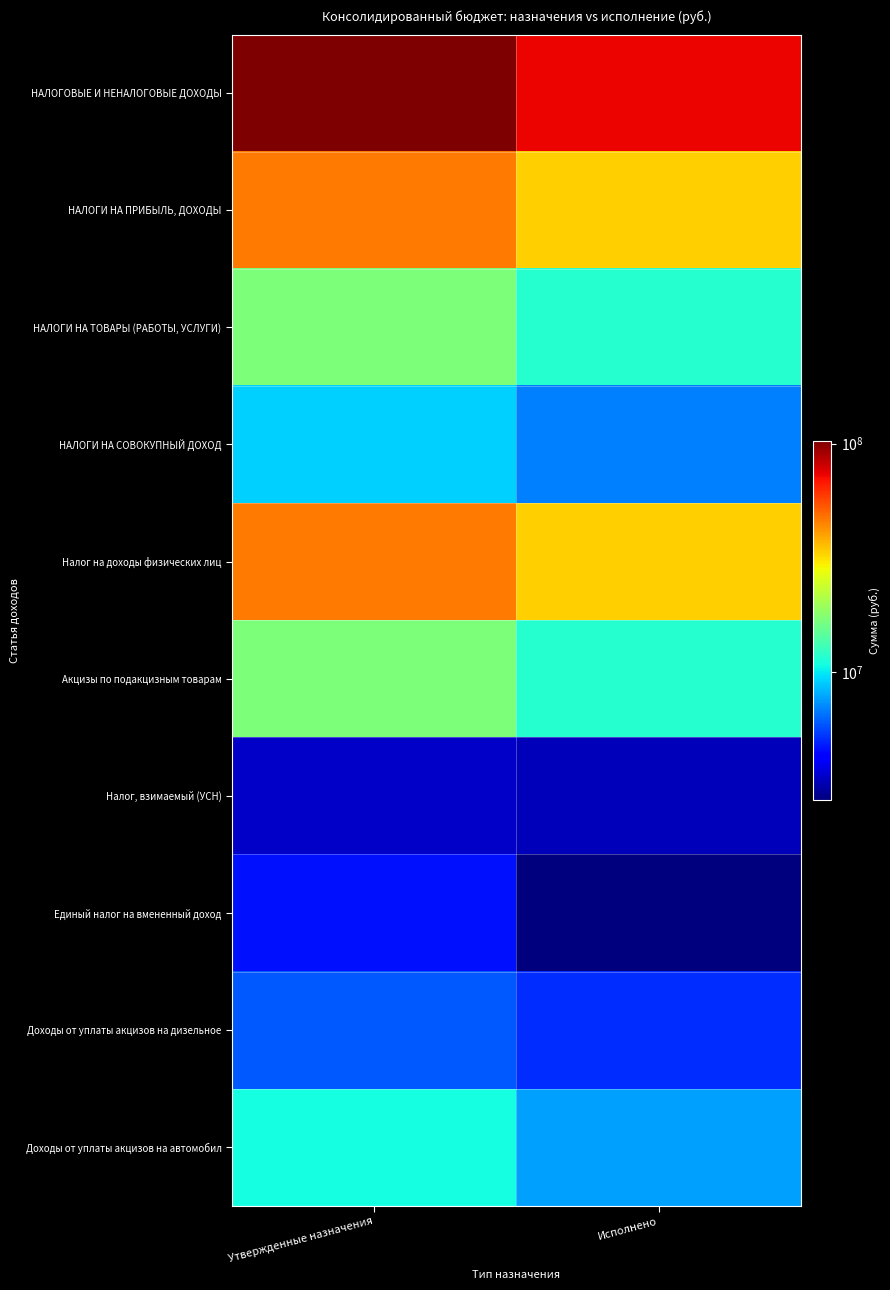

Reading left to right, extract all data points from this chart.

НАЛОГОВЫЕ И НЕНАЛОГОВЫЕ ДОХОДЫ: Утвержденные назначения=103292092.0	Исполнено=73284452.1
НАЛОГИ НА ПРИБЫЛЬ, ДОХОДЫ: Утвержденные назначения=46177700.0	Исполнено=33462851.0
НАЛОГИ НА ТОВАРЫ (РАБОТЫ, УСЛУГИ): Утвержденные назначения=16932000.0	Исполнено=11620739.8
НАЛОГИ НА СОВОКУПНЫЙ ДОХОД: Утвержденные назначения=9072300.0	Исполнено=6911832.5
Налог на доходы физических лиц: Утвержденные назначения=46177700.0	Исполнено=33462851.0
Акцизы по подакцизным товарам: Утвержденные назначения=16932000.0	Исполнено=11620739.8
Налог, взимаемый (УСН): Утвержденные назначения=3509000.0	Исполнено=3348341.9
Единый налог на вмененный доход: Утвержденные назначения=4650000.0	Исполнено=2759180.2
Доходы от уплаты акцизов на дизельное: Утвержденные назначения=5943400.0	Исполнено=5071427.1
Доходы от уплаты акцизов на автомобил: Утвержденные назначения=10826600.0	Исполнено=7688174.2